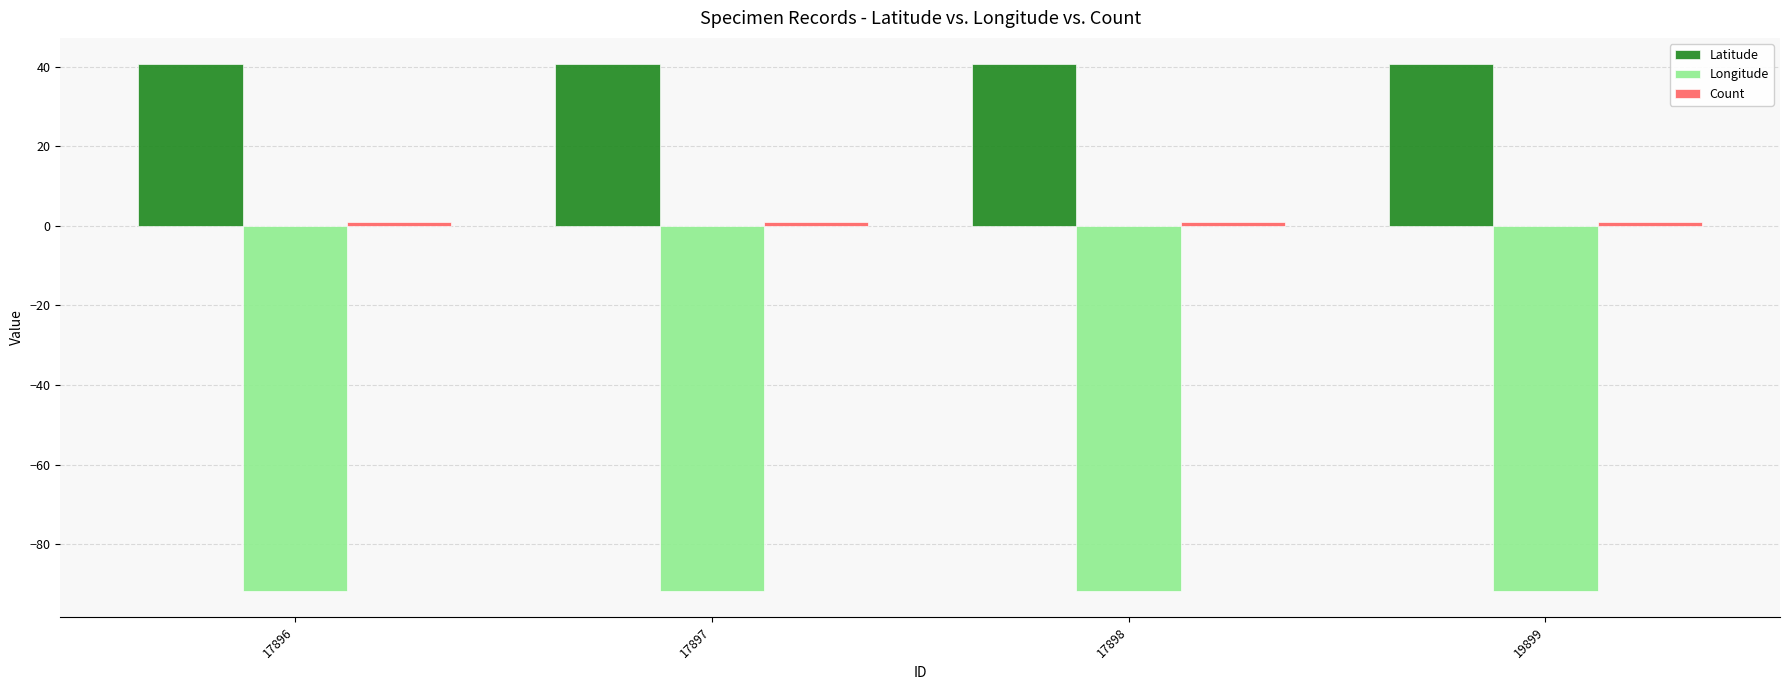

The Latitude series shows 40.6 at 17897. True or false?

True